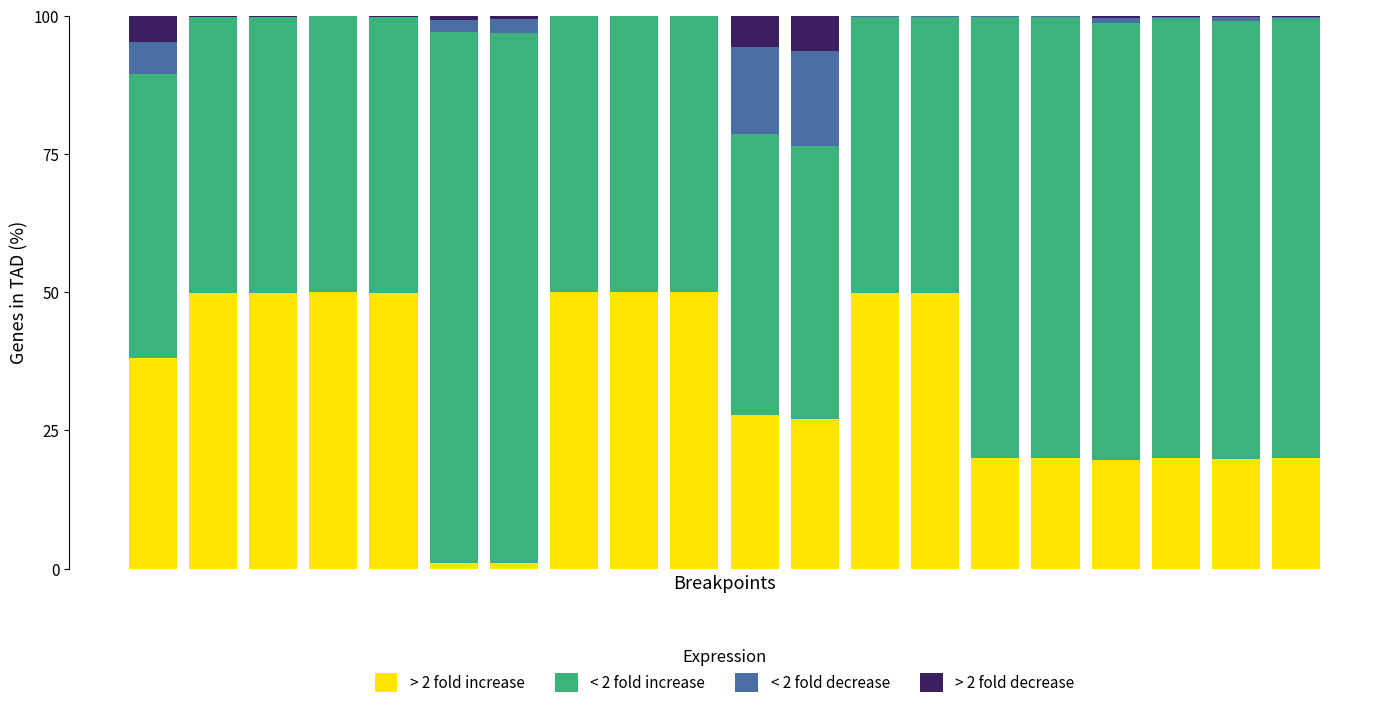

What is the maximum value for > 2 fold increase?

50.0